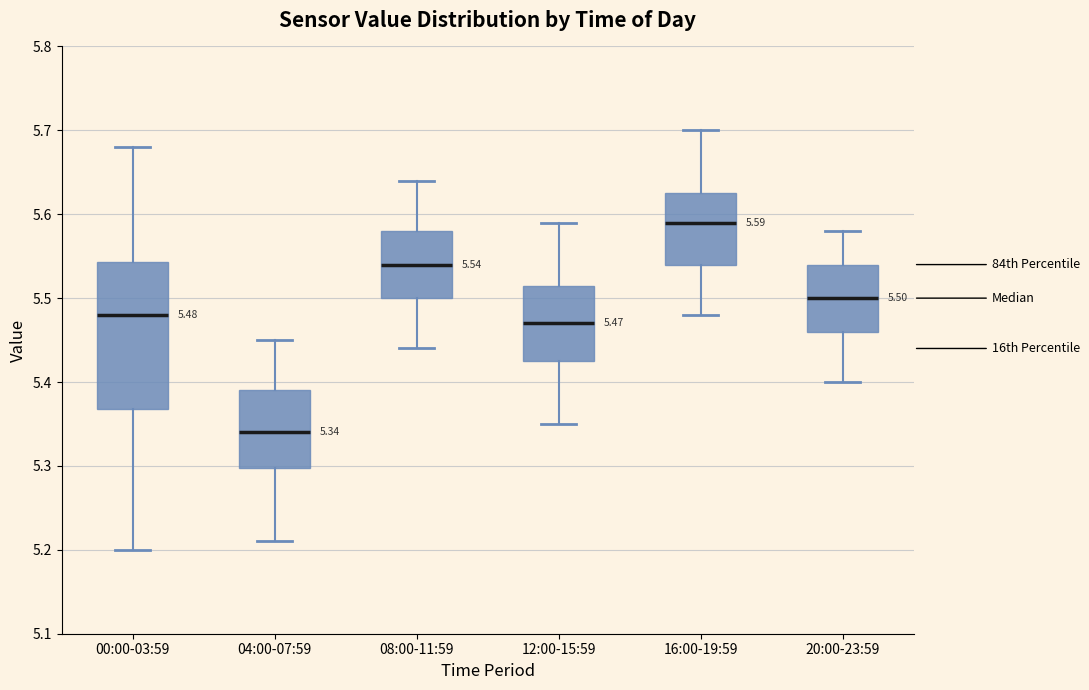

Which box has the lowest median line?

04:00-07:59